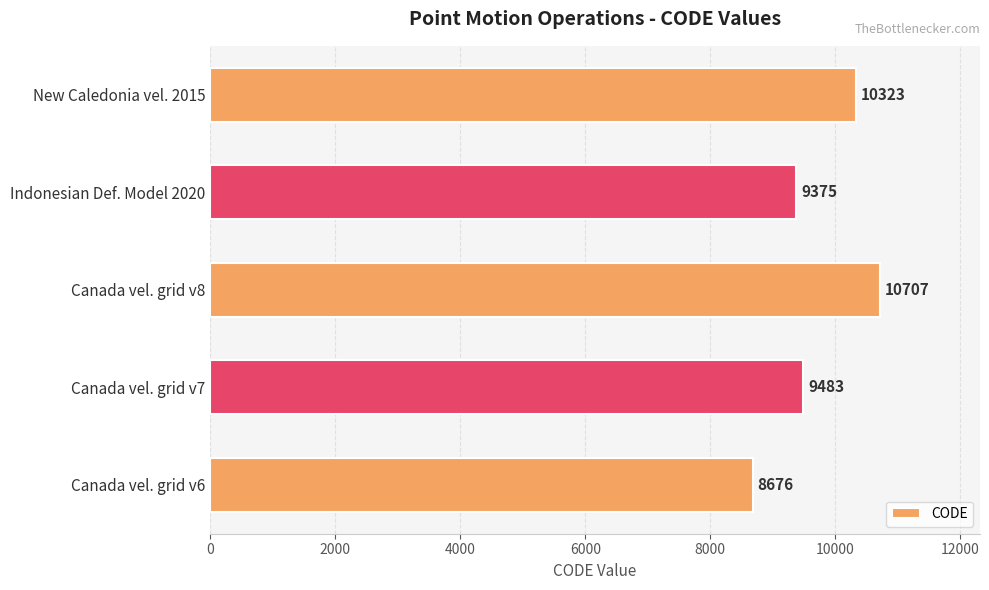

Reading bottom to top, list all the values displayed in this chart.

Canada vel. grid v6=8676	Canada vel. grid v7=9483	Canada vel. grid v8=10707	Indonesian Def. Model 2020=9375	New Caledonia vel. 2015=10323